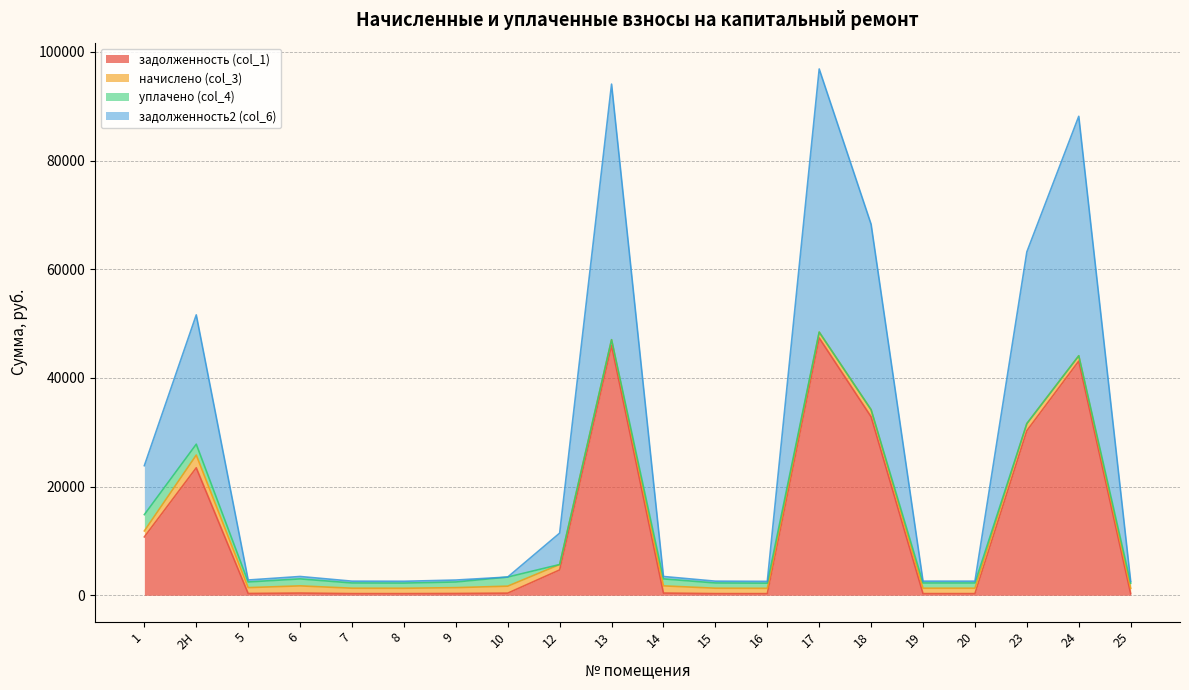

At which category does the chart reach its minimum across all series?

16